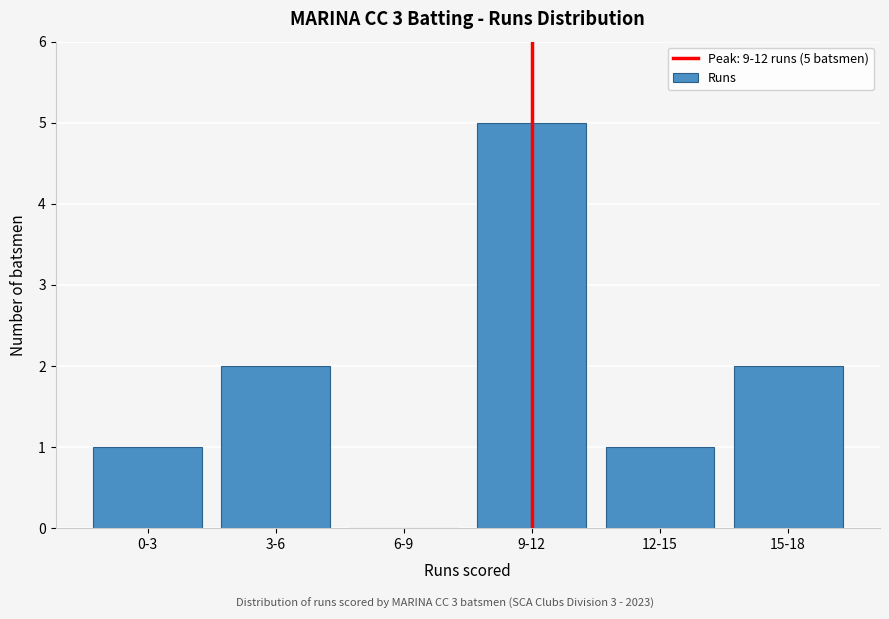

Reading left to right, what are all the values shown in this chart?

0-3=1	3-6=2	6-9=0	9-12=5	12-15=1	15-18=2